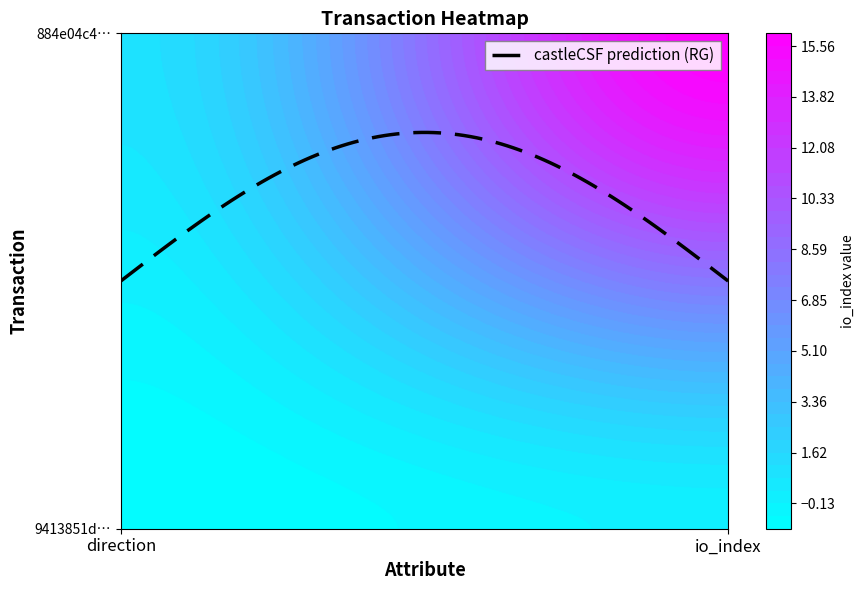

At which label does 884e04c49aa64ff50db9ea95b389b070cc3e4ac reach its peak?

1